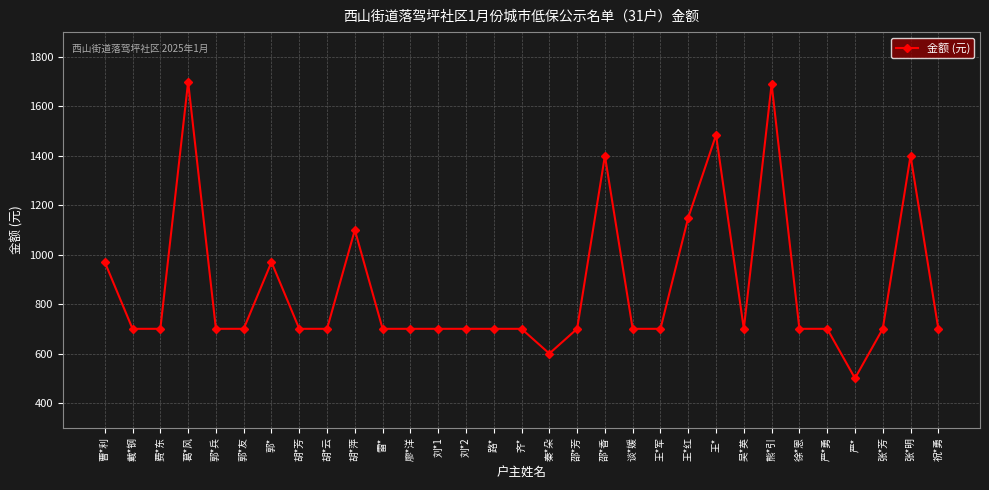

At which category does the data reach its first local peak?

葛*风